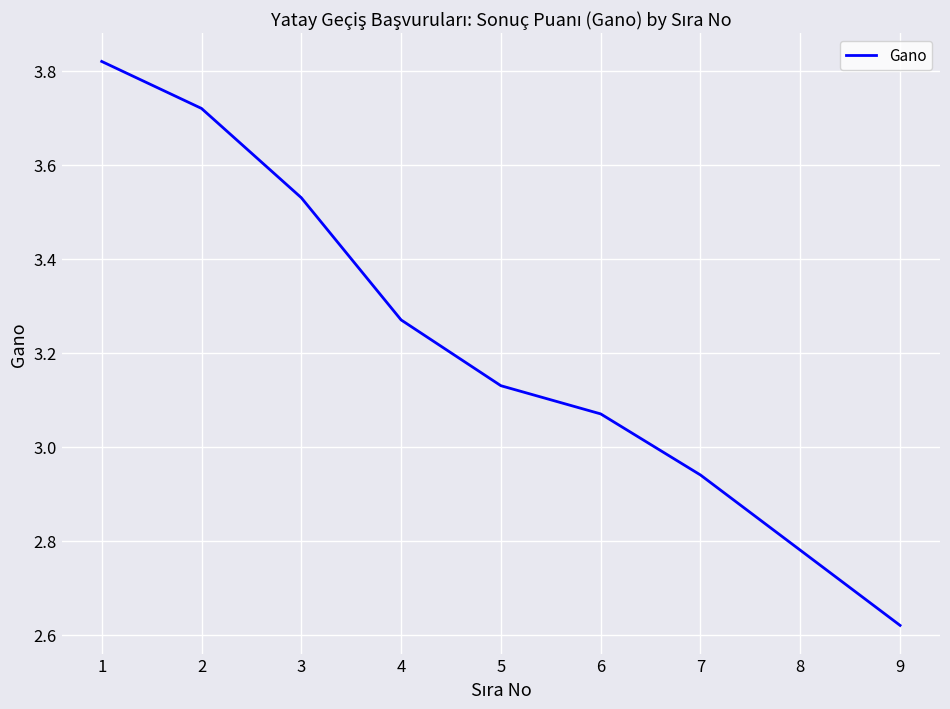

What is the change in value from 2 to 7?

-0.8